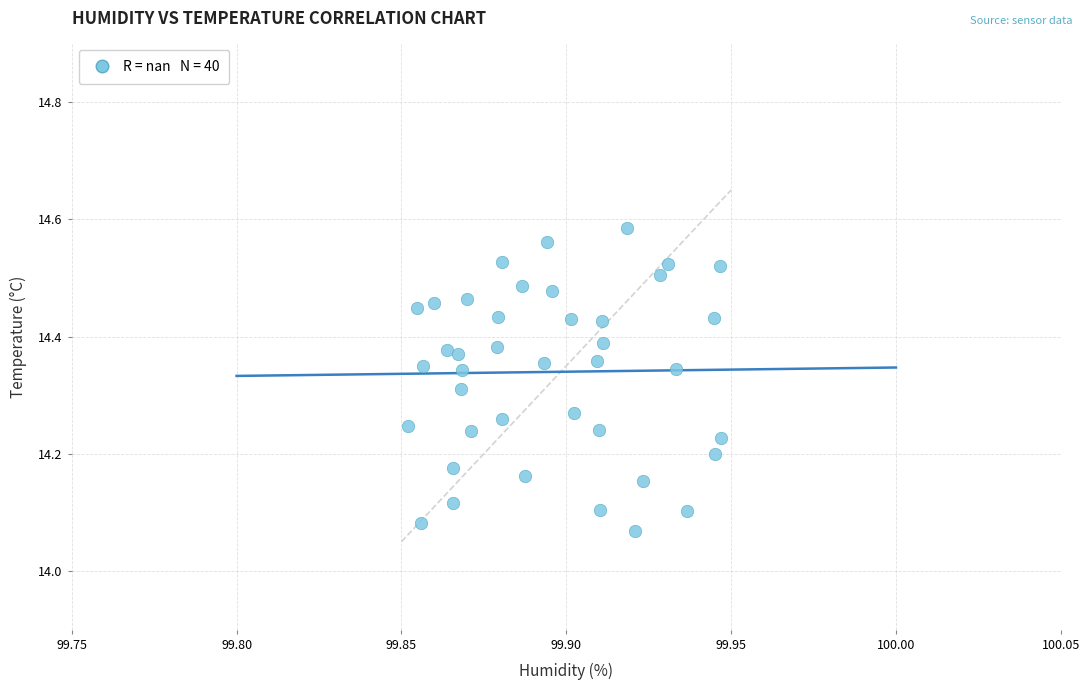

What is the range of Y values (max minus min)?

0.5